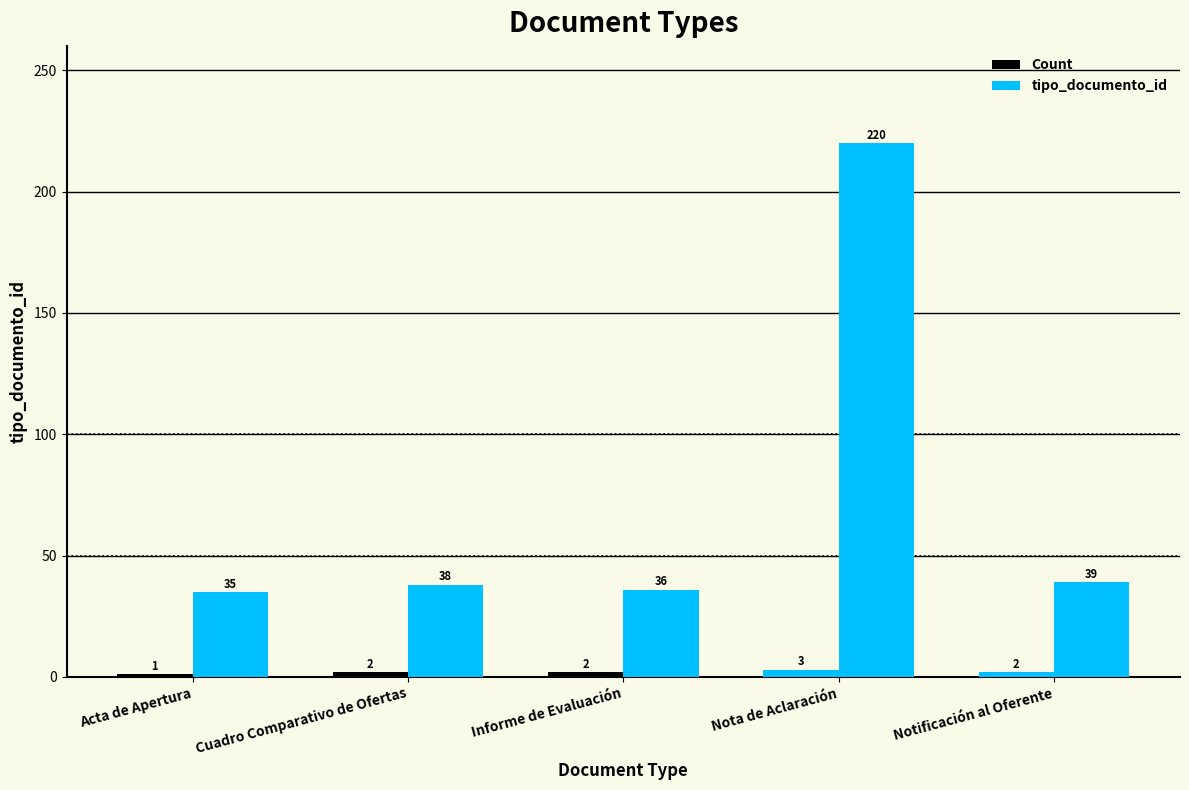

Where is tipo_documento_id nearest to the value 127?

Notificación al Oferente